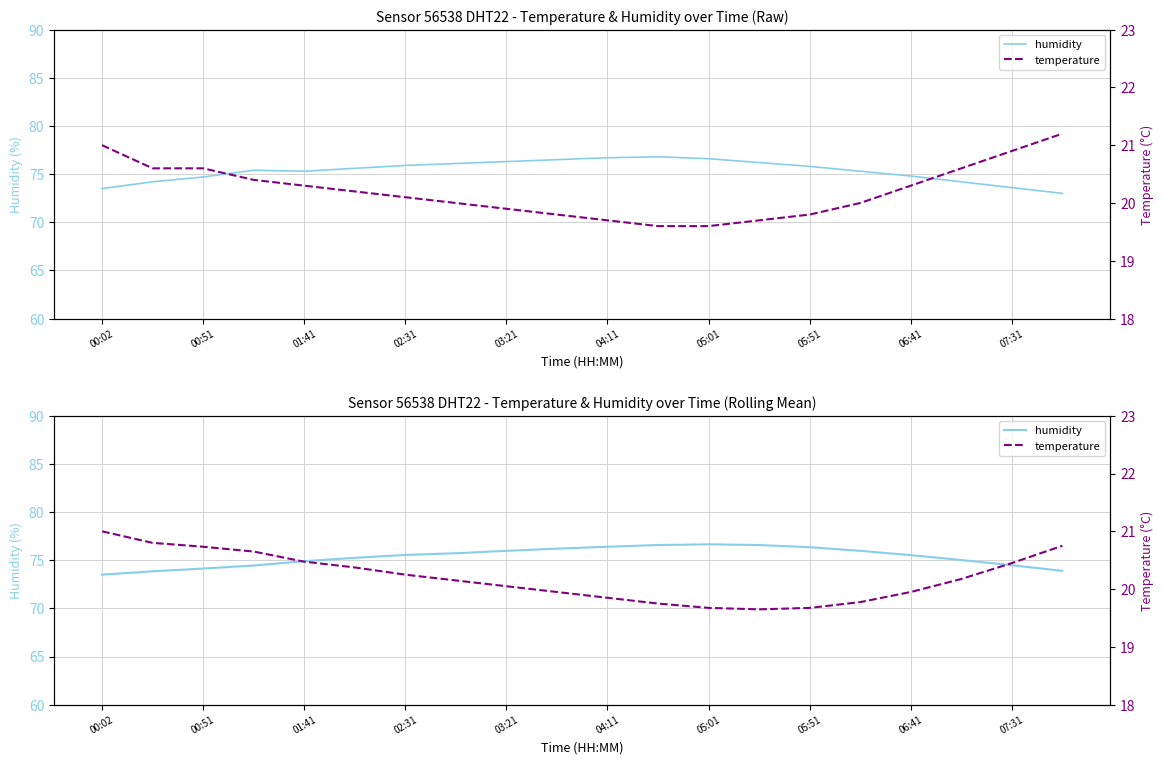

Which series has the widest spread of values?

humidity